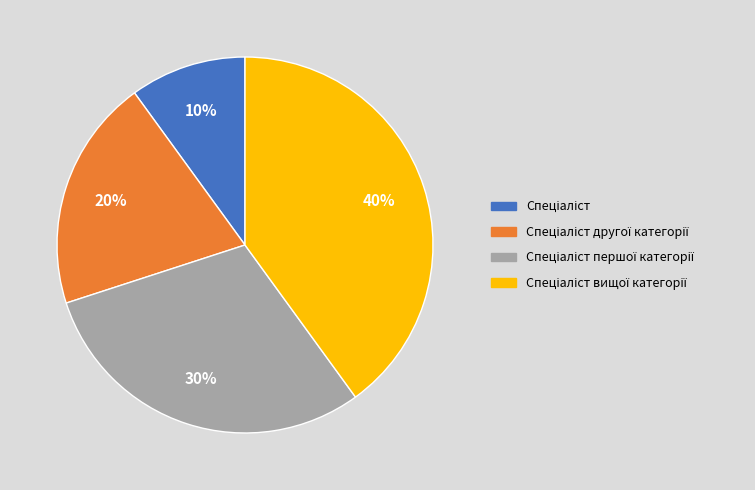

Count the number of slices in the pie.

4